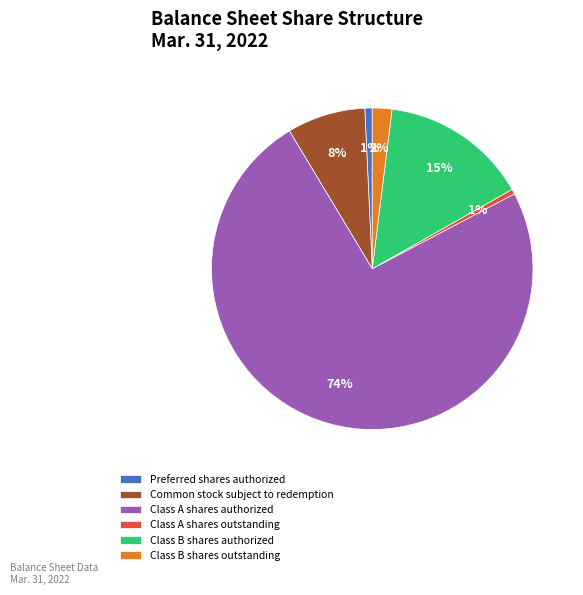

True or false: Common stock subject to redemption accounts for 13% of the total.

False